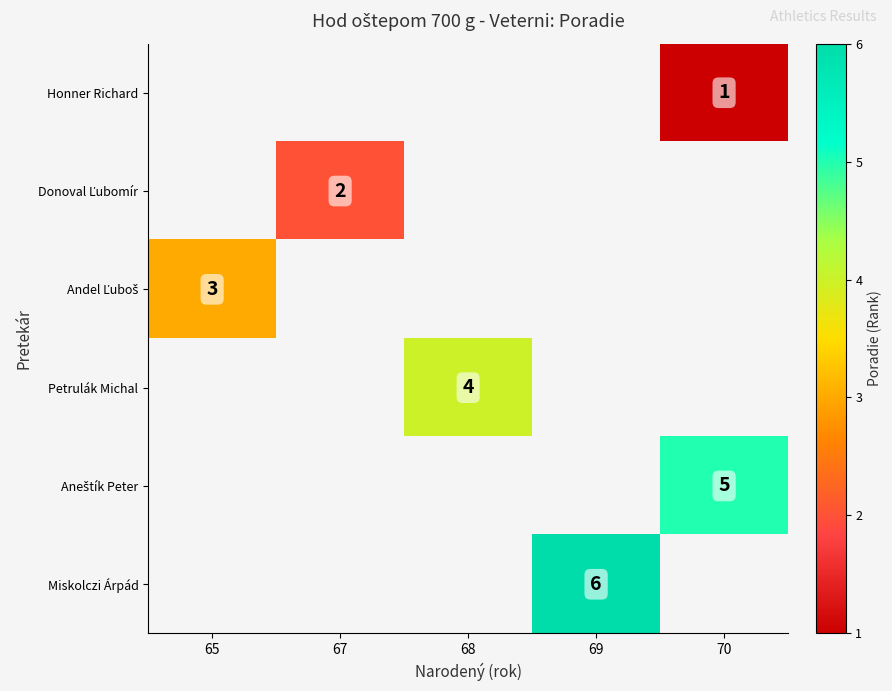

Which has a higher value, 68 or 70?

70